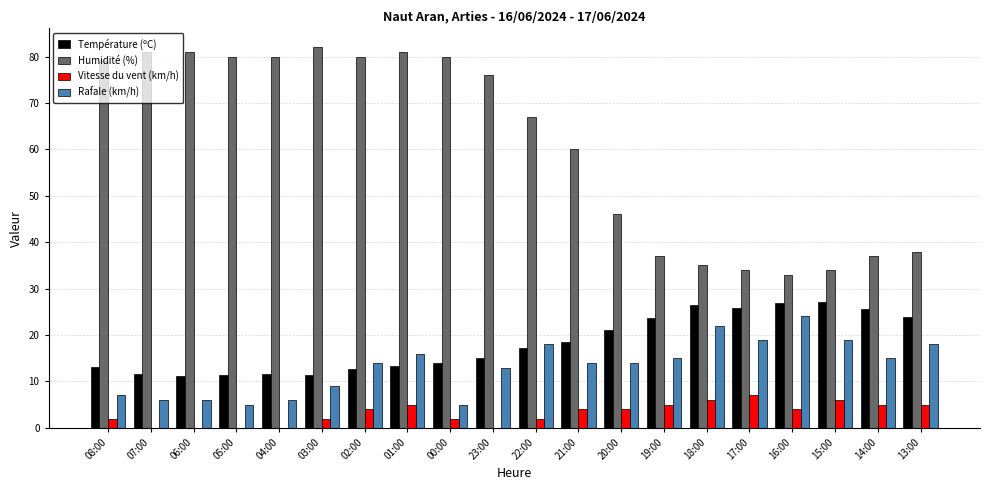

What is the sum of all Vitesse du vent (km/h) values?

63.0